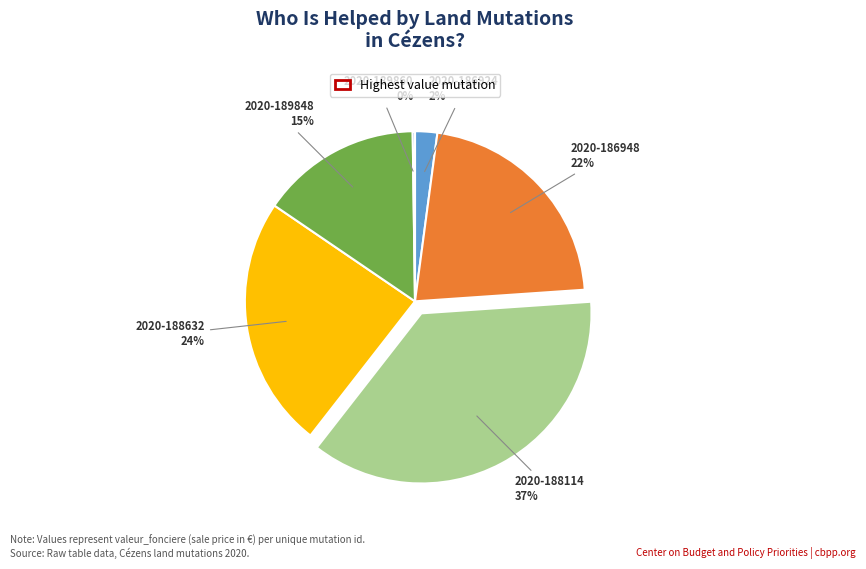

To the nearest percent, what is the average slice percentage?

17%